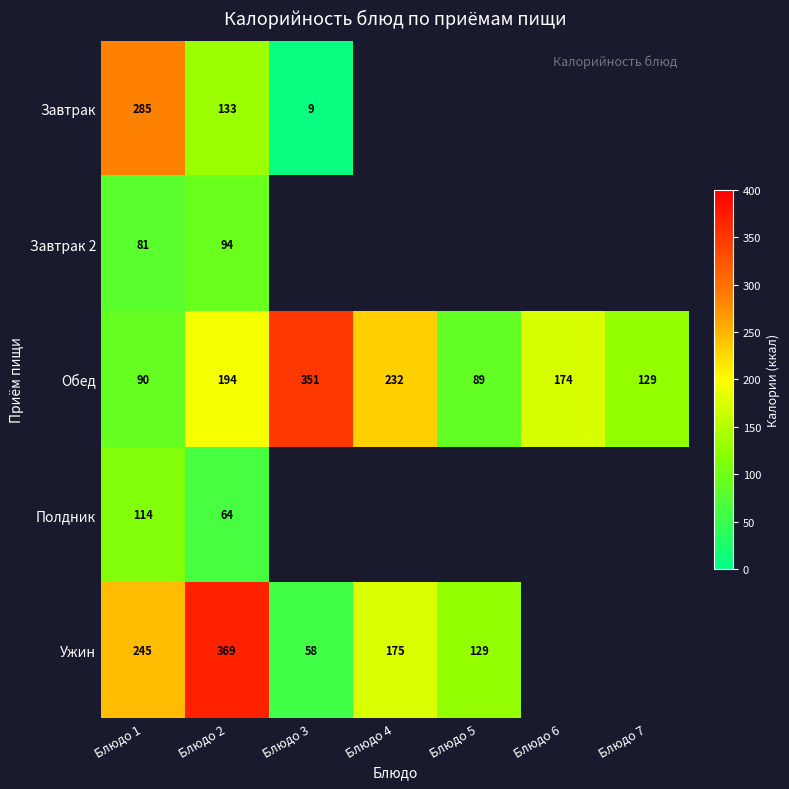

Where is Обед nearest to the value 220?

Блюдо 4